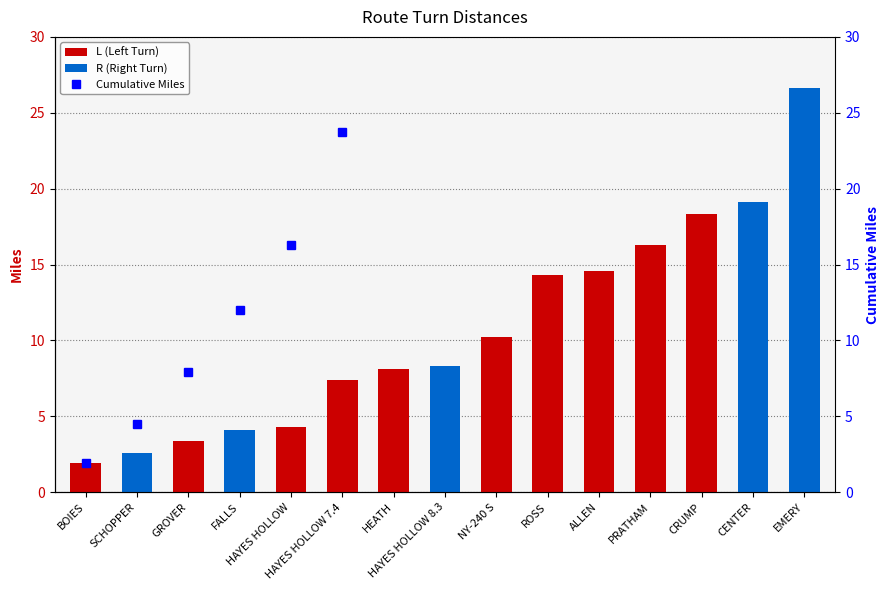

What is the average value of the Cumulative Miles series?

55.6